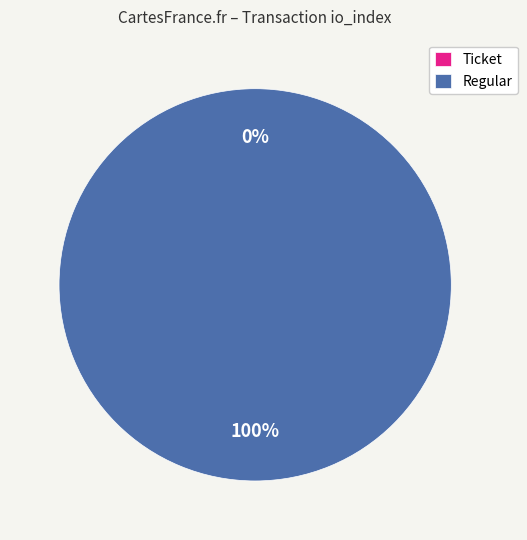

To the nearest percent, what is the combined percentage of Ticket and Regular?

100%